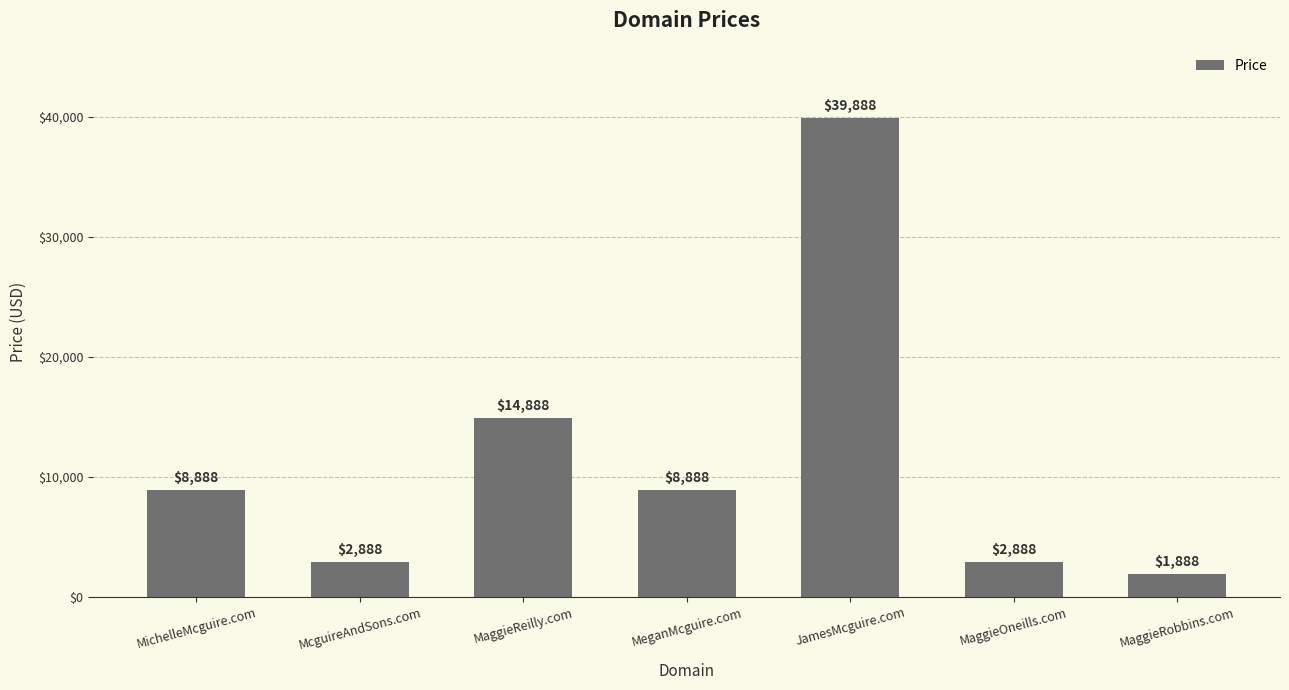

What is the value of the 4th bar from the left?

8888